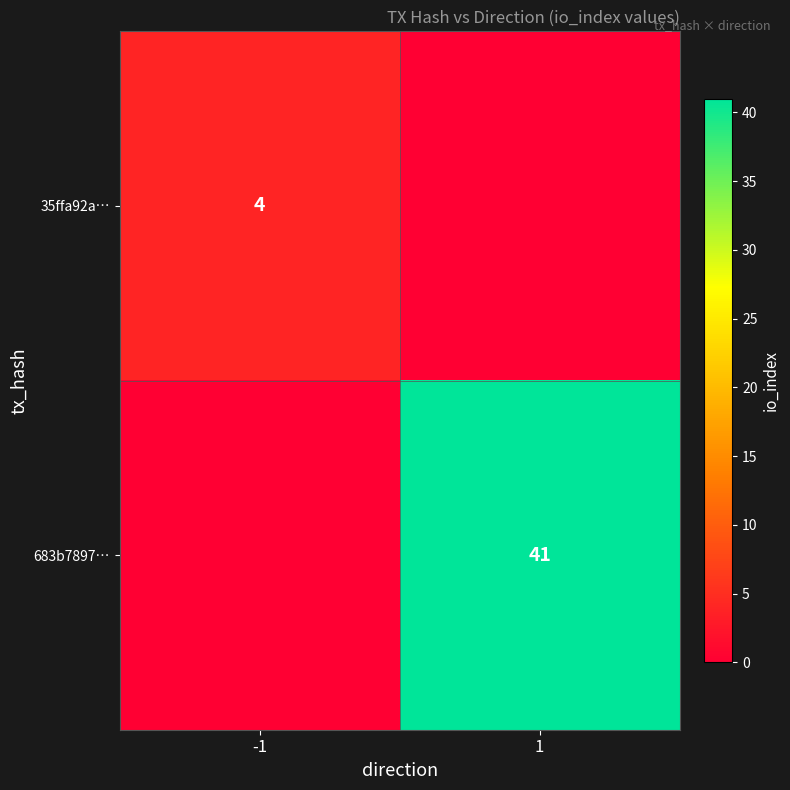

The value of 35ffa92a… at -1 is 4. True or false?

True